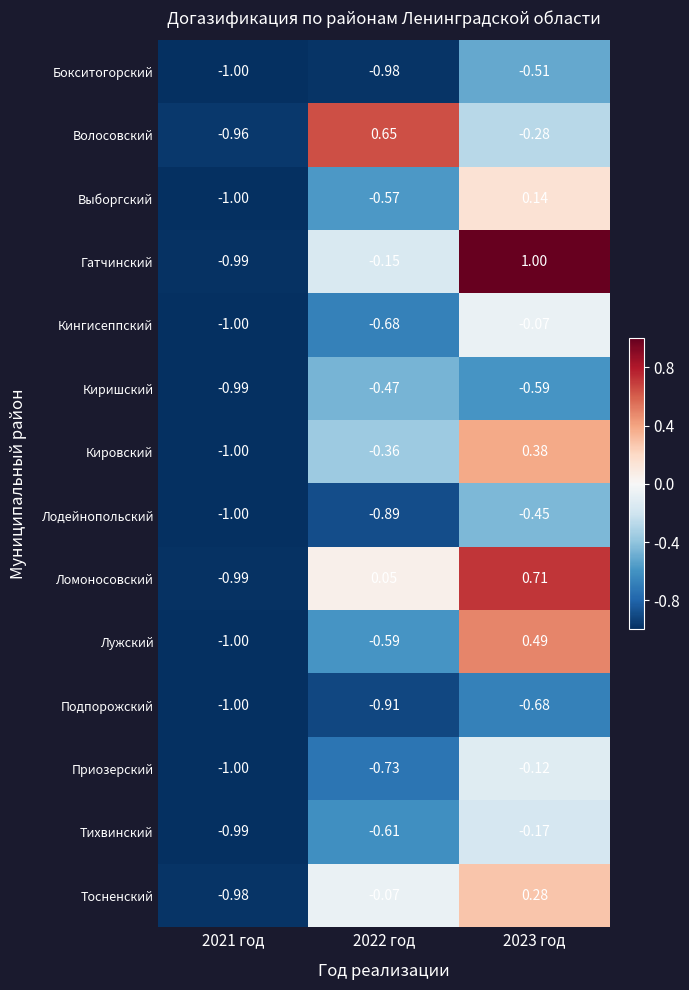

List the series in order of their peak value, highest first.

Гатчинский, Ломоносовский, Волосовский, Лужский, Кировский, Тосненский, Выборгский, Кингисеппский, Приозерский, Тихвинский, Лодейнопольский, Киришский, Бокситогорский, Подпорожский